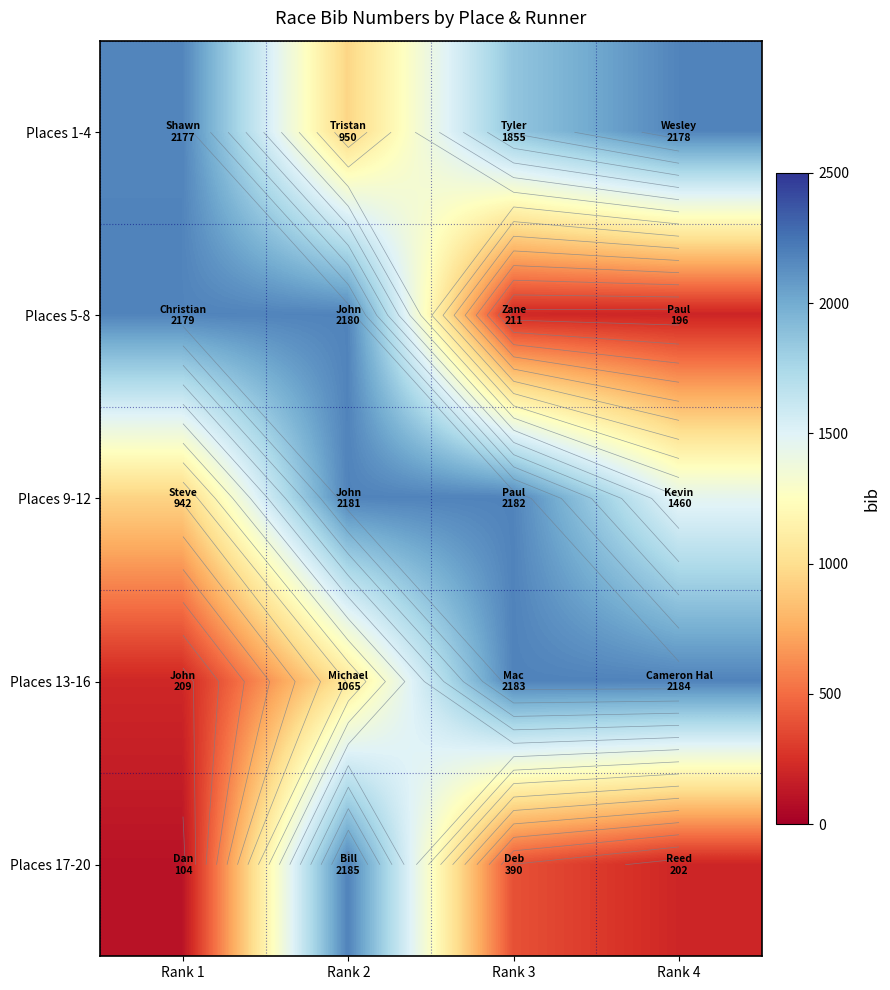

At Rank 2, list the series in order from smallest to largest.

Places 1-4, Places 13-16, Places 5-8, Places 9-12, Places 17-20